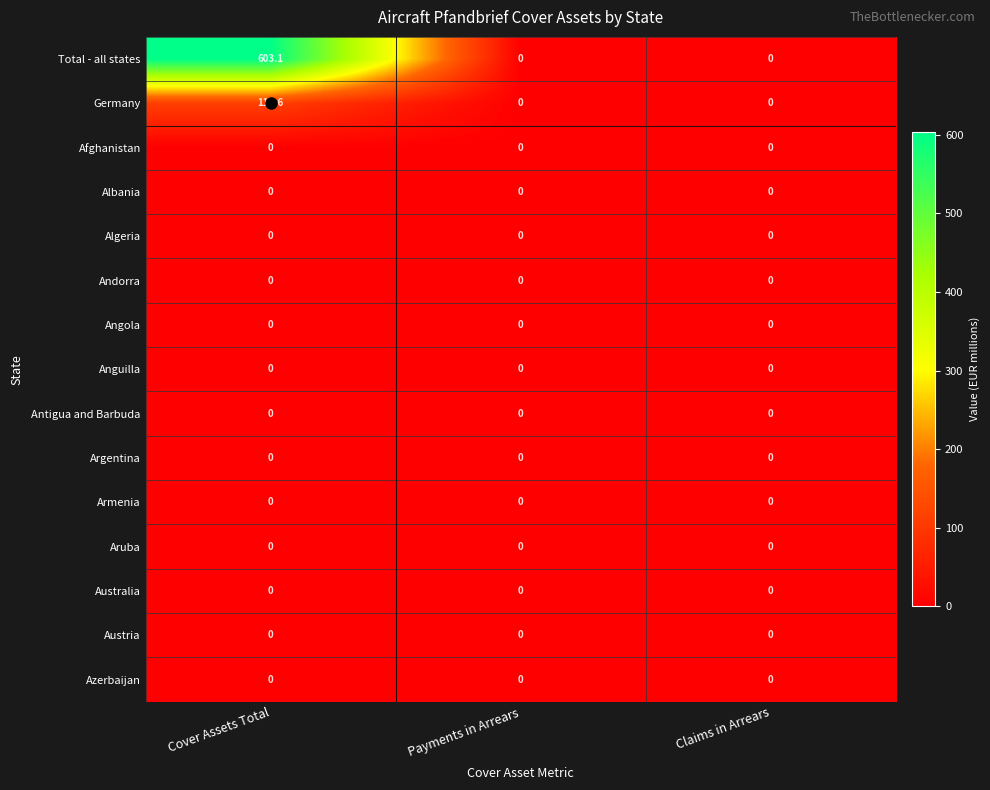

What is the maximum value for Germany?

111.6